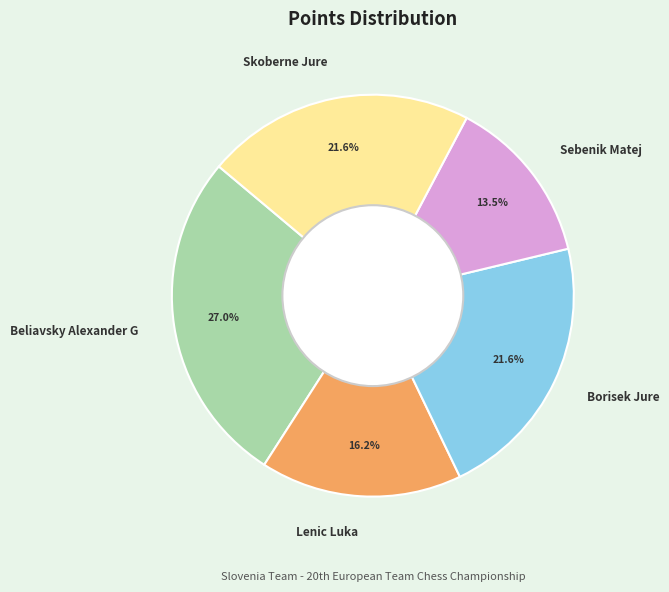

How many segments does this pie chart have?

5